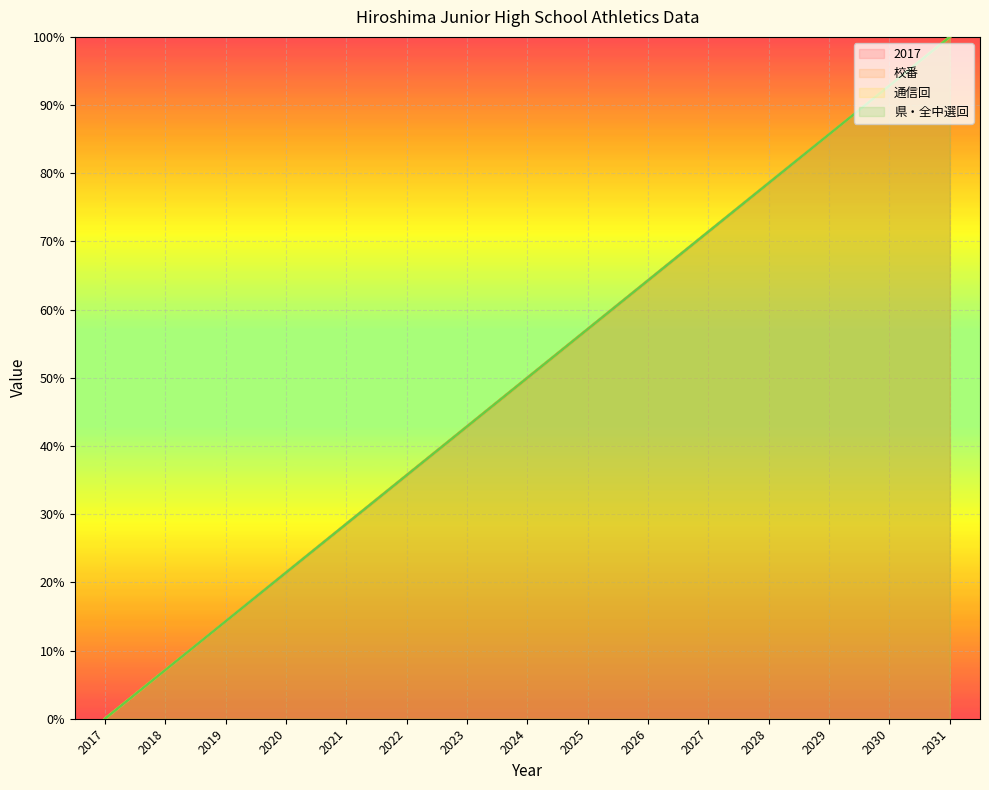

Which category has the lowest value across all series?

2017